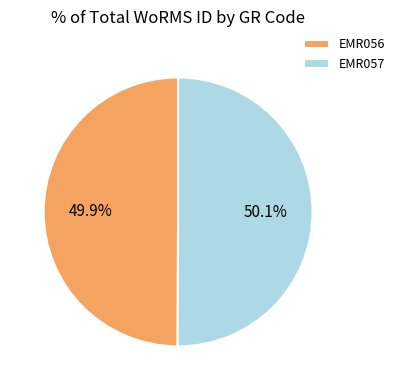

Approximately how many times larger is the value at EMR057 compared to EMR056?

1.0